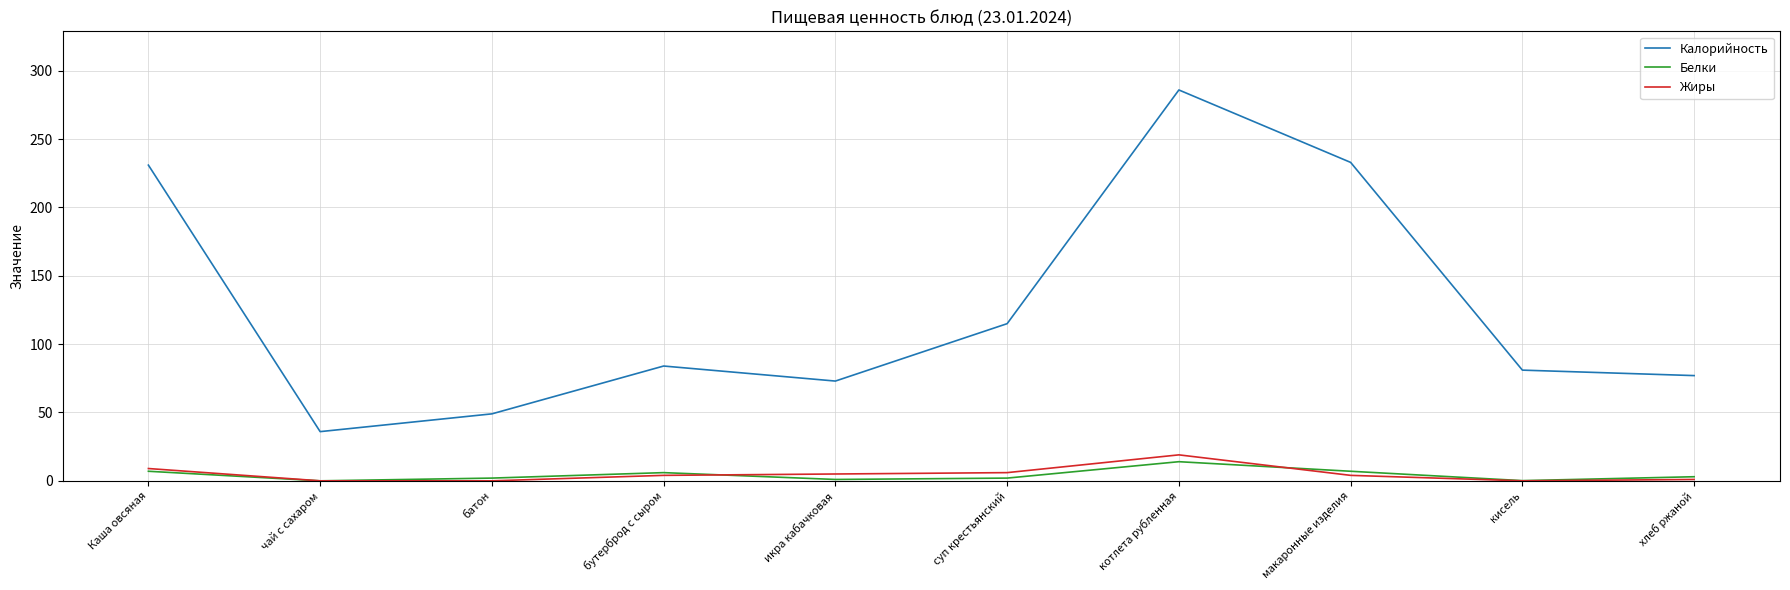

The Калорийность series shows 36.0 at чай с сахаром. True or false?

True